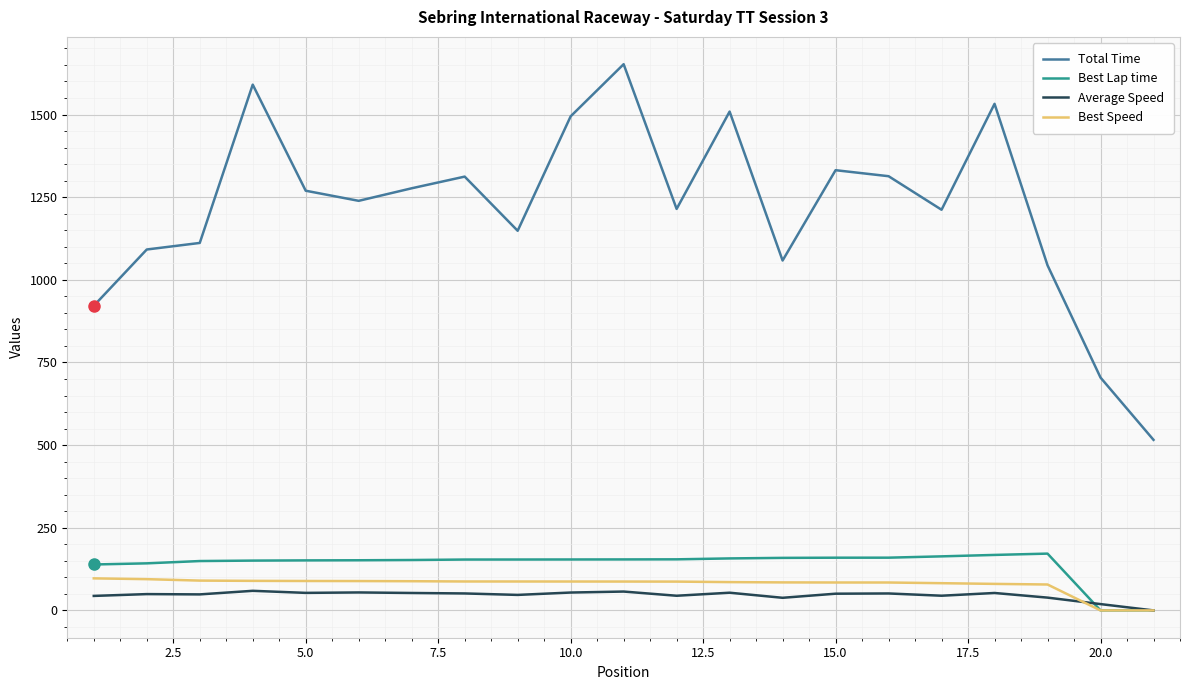

What is the average value of the Average Speed series?

45.9